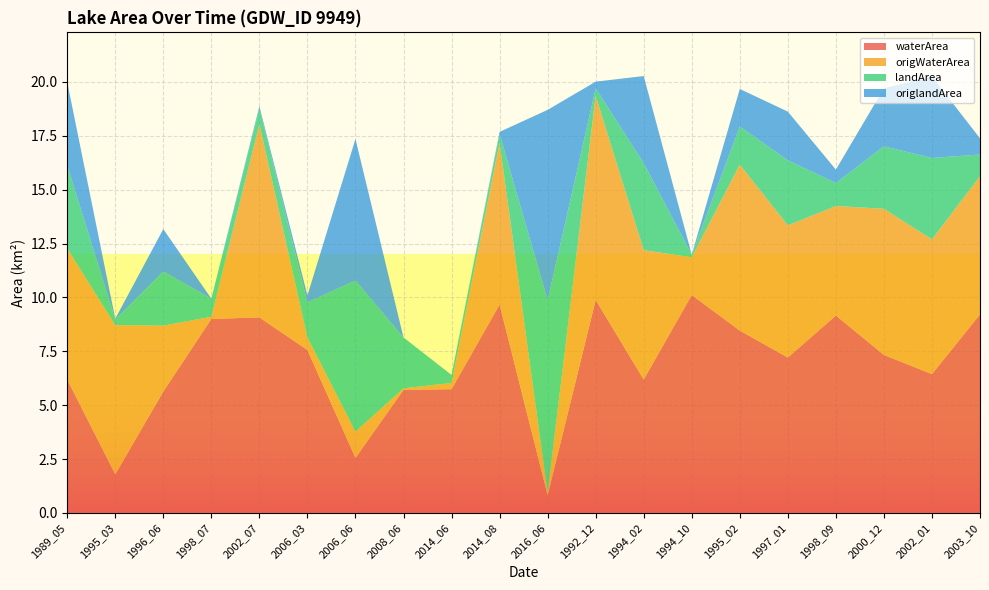

Reading left to right, transcribe all the data shown in this chart.

waterArea: 1989_05=6.2	1995_03=1.8	1996_06=5.6	1998_07=9.0	2002_07=9.1	2006_03=7.6	2006_06=2.5	2008_06=5.7	2014_06=5.7	2014_08=9.7	2016_06=0.8	1992_12=9.9	1994_02=6.2	1994_10=10.1	1995_02=8.5	1997_01=7.2	1998_09=9.2	2000_12=7.3	2002_01=6.4	2003_10=9.2
origWaterArea: 1989_05=6.1	1995_03=6.9	1996_06=3.1	1998_07=0.1	2002_07=9.0	2006_03=0.6	2006_06=1.2	2008_06=0.1	2014_06=0.3	2014_08=7.5	2016_06=0.1	1992_12=9.5	1994_02=6.0	1994_10=1.8	1995_02=7.7	1997_01=6.1	1998_09=5.1	2000_12=6.8	2002_01=6.2	2003_10=6.4
landArea: 1989_05=3.9	1995_03=0.3	1996_06=2.5	1998_07=0.8	2002_07=0.7	2006_03=1.6	2006_06=7.0	2008_06=2.4	2014_06=0.4	2014_08=0.4	2016_06=8.9	1992_12=0.3	1994_02=4.0	1994_10=0.1	1995_02=1.8	1997_01=3.0	1998_09=1.1	2000_12=2.9	2002_01=3.8	2003_10=1.0
origlandArea: 1989_05=3.9	1995_03=0.0	1996_06=2.0	1998_07=0.0	2002_07=0.1	2006_03=0.3	2006_06=6.6	2008_06=0.0	2014_06=0.0	2014_08=0.1	2016_06=8.8	1992_12=0.3	1994_02=4.0	1994_10=0.0	1995_02=1.7	1997_01=2.3	1998_09=0.6	2000_12=2.7	2002_01=3.8	2003_10=0.8